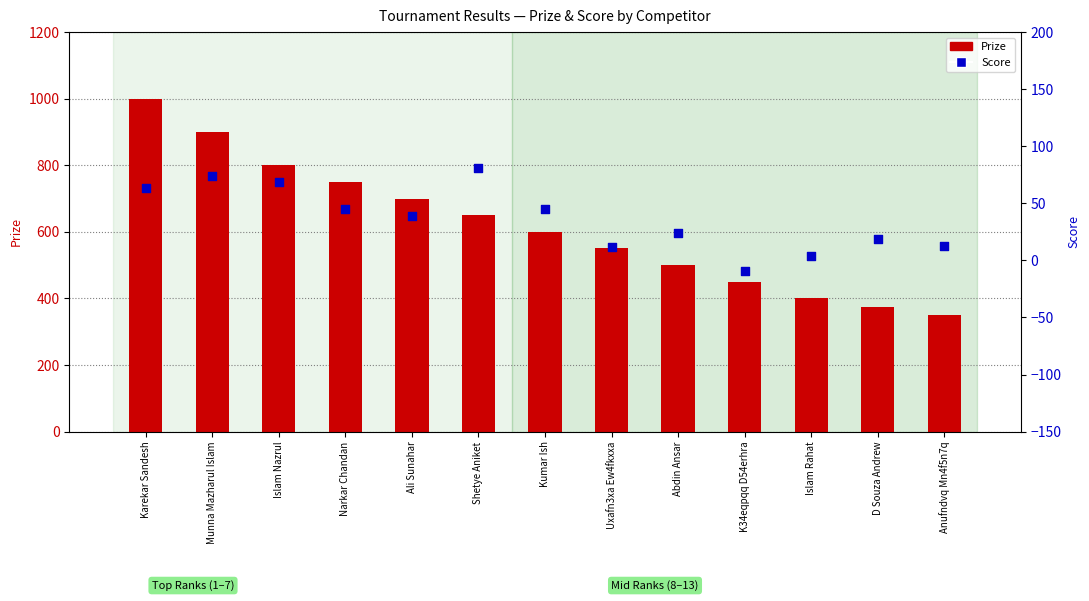

Which series has the largest total across all categories?

Prize